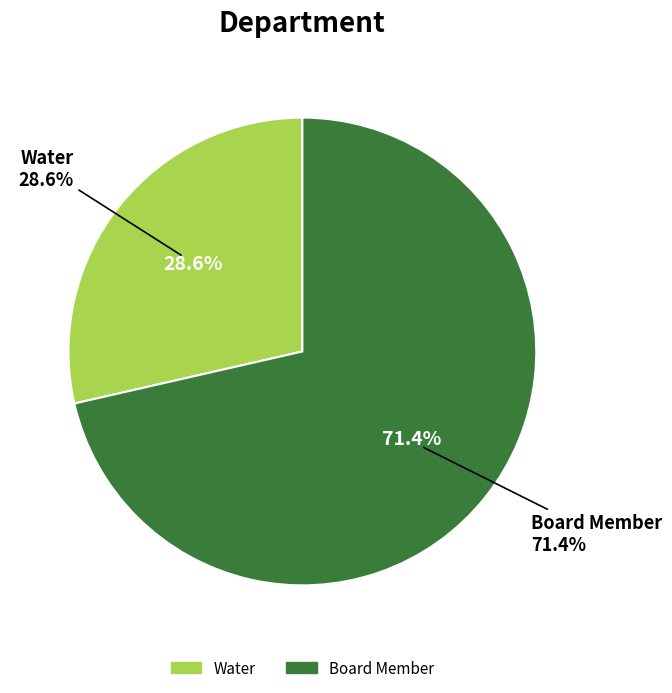

Is there any slice that represents more than half of the pie?

Yes